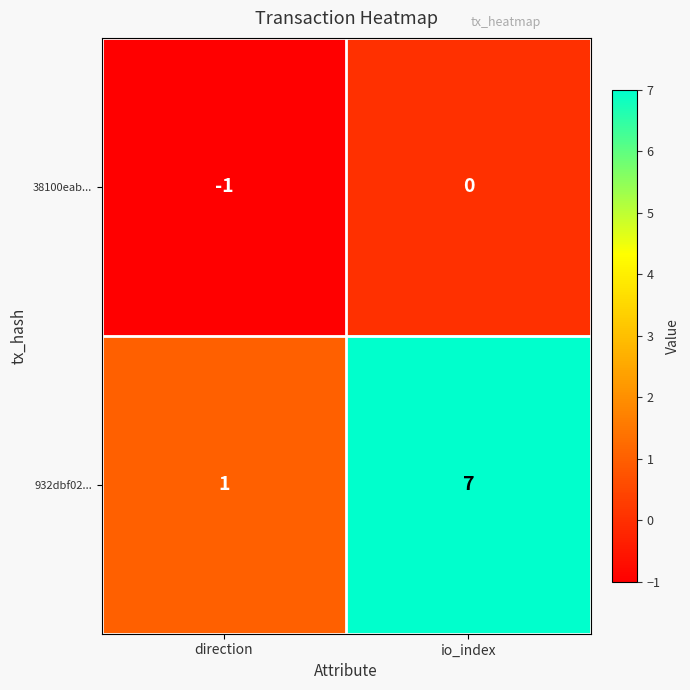

Which series has the largest range (max minus min)?

932dbf02...